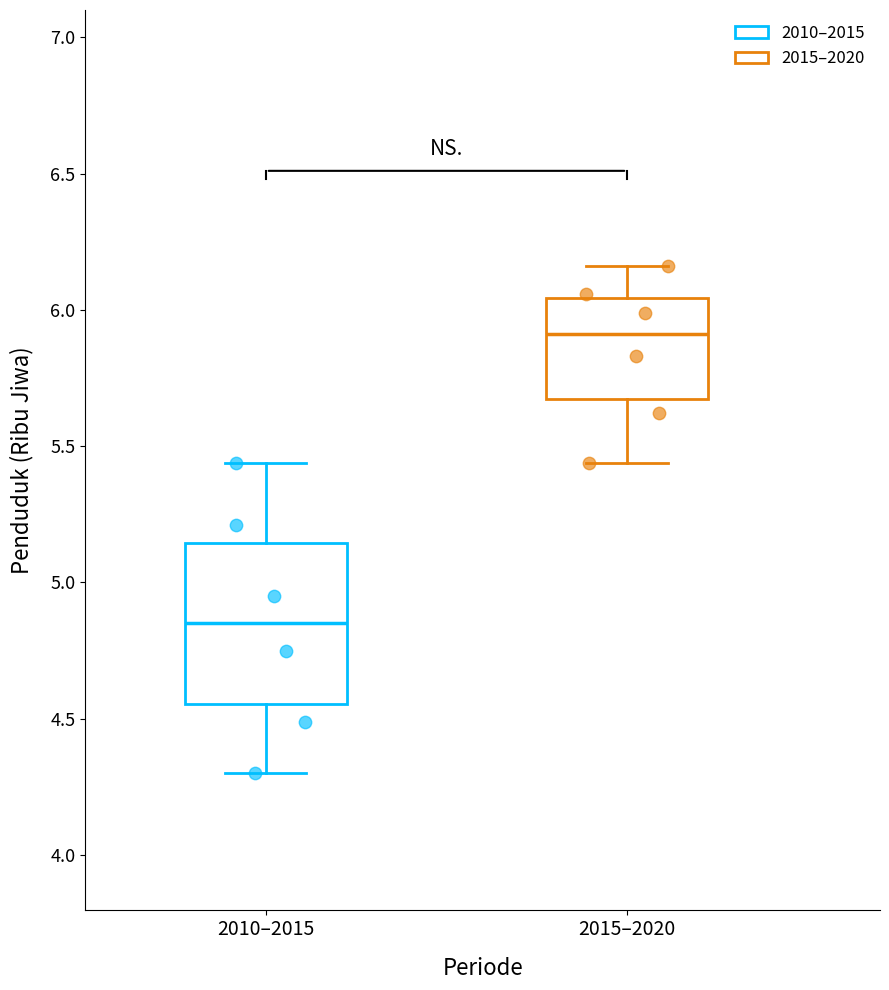

Reading left to right, read every box against the y-axis: the position of its median line, the range the box covers, and the ends of its whiskers. The values are not printed on the chart, so give them approximately, as read against the axis.

2010–2015: median 4.85, box 4.55 to 5.15, whiskers 4.30 to 5.45
2015–2020: median 5.90, box 5.65 to 6.05, whiskers 5.45 to 6.15